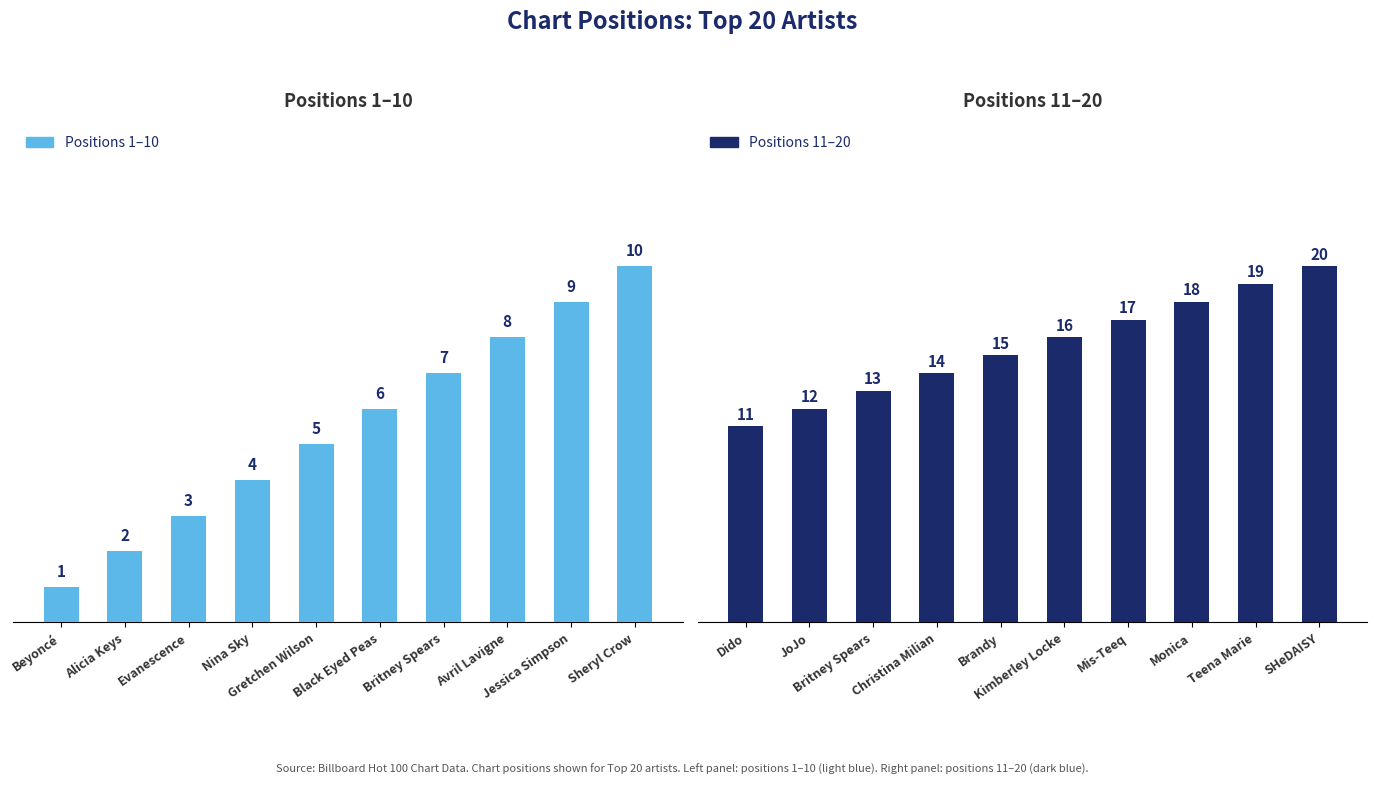

Between Gretchen Wilson and Black Eyed Peas, which series saw the biggest shift?

Positions 1–10